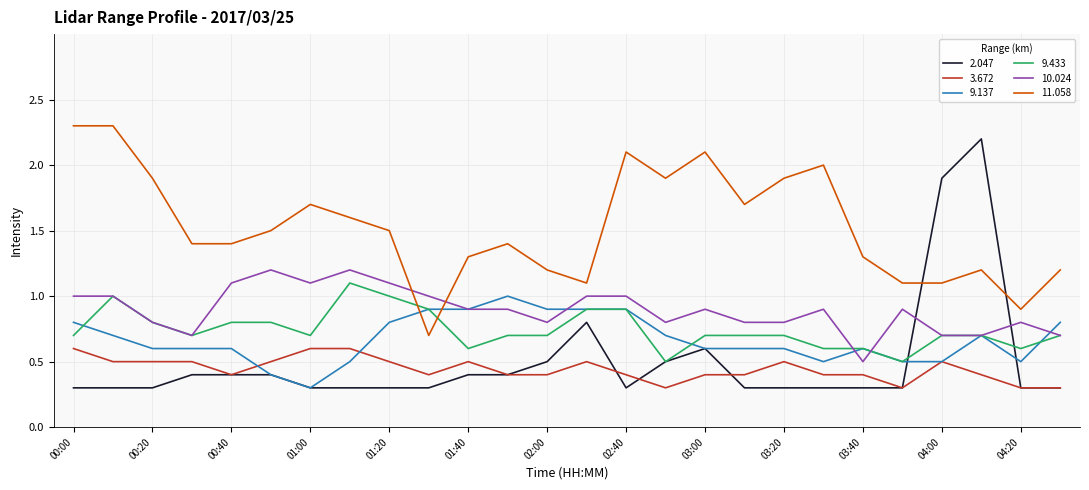

What is the minimum value shown in the chart?

0.3